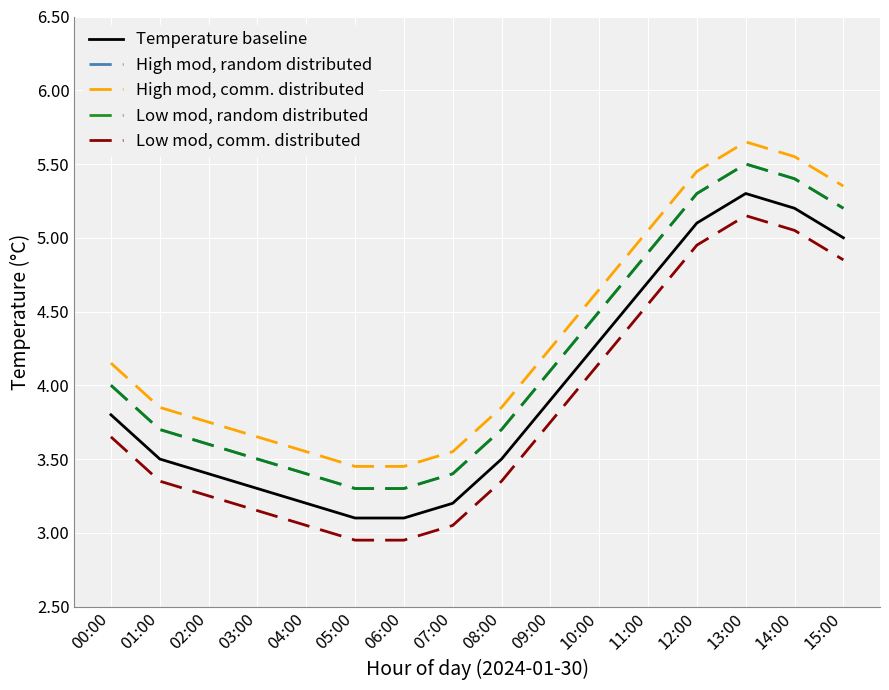

Does the chart have visible grid lines?

Yes